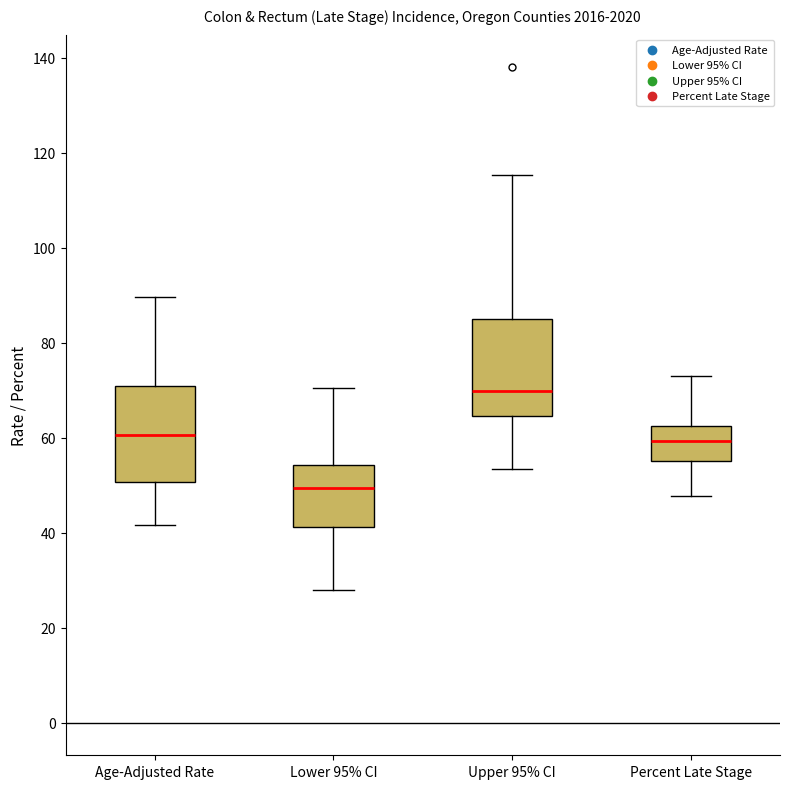

Reading left to right, read every box against the y-axis: the position of its median line, the range the box covers, and the ends of its whiskers. The values are not printed on the chart, so give them approximately, as read against the axis.

Age-Adjusted Rate: median 60, box 50 to 70, whiskers 42 to 90
Lower 95% CI: median 50, box 42 to 54, whiskers 28 to 70
Upper 95% CI: median 70, box 64 to 86, whiskers 54 to 116
Percent Late Stage: median 60, box 56 to 62, whiskers 48 to 72